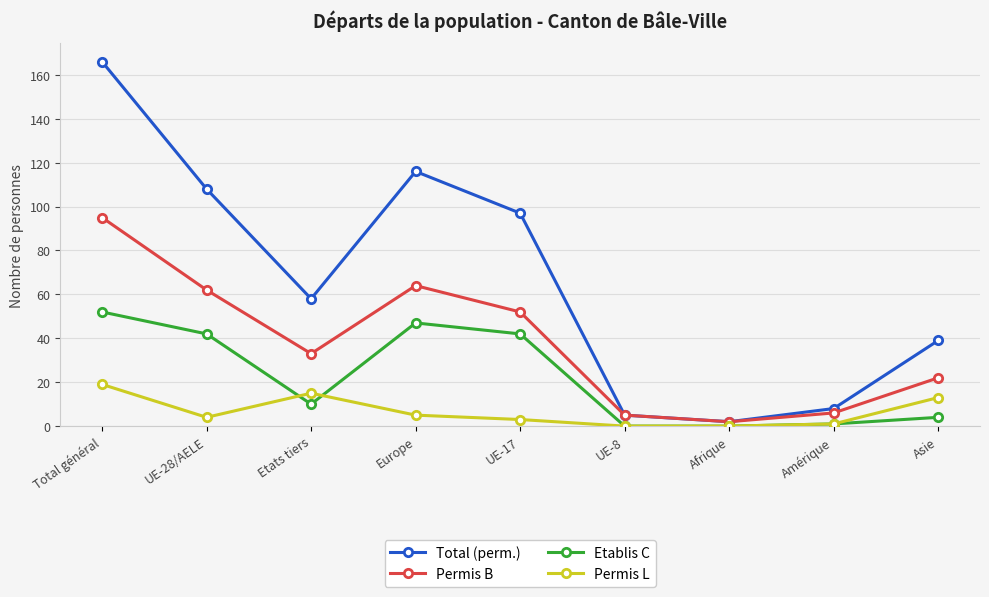

List the series in order of their peak value, lowest first.

Permis L, Etablis C, Permis B, Total (perm.)